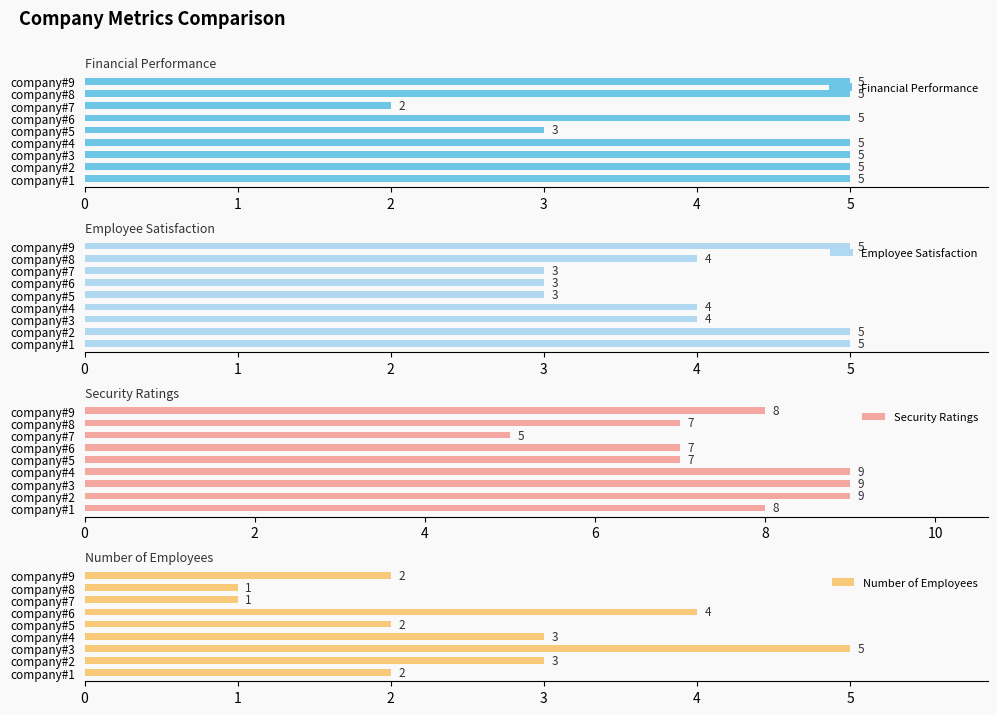

Is it true that Security Ratings equals 7 at company#6?

True